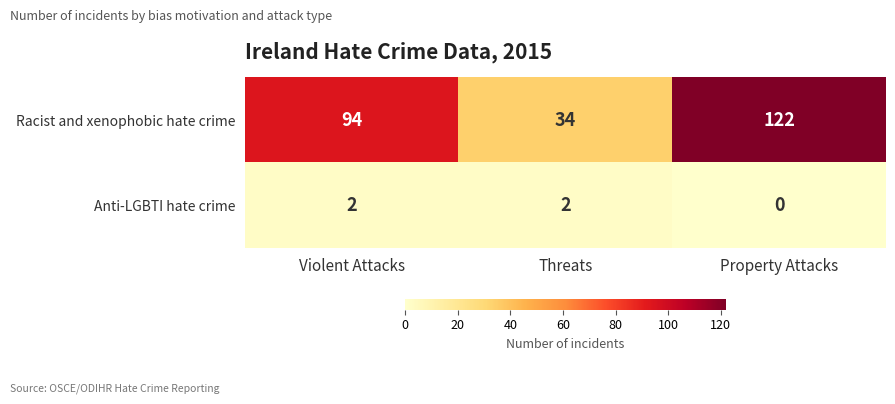

Which label corresponds to the smallest value in the chart?

Property Attacks